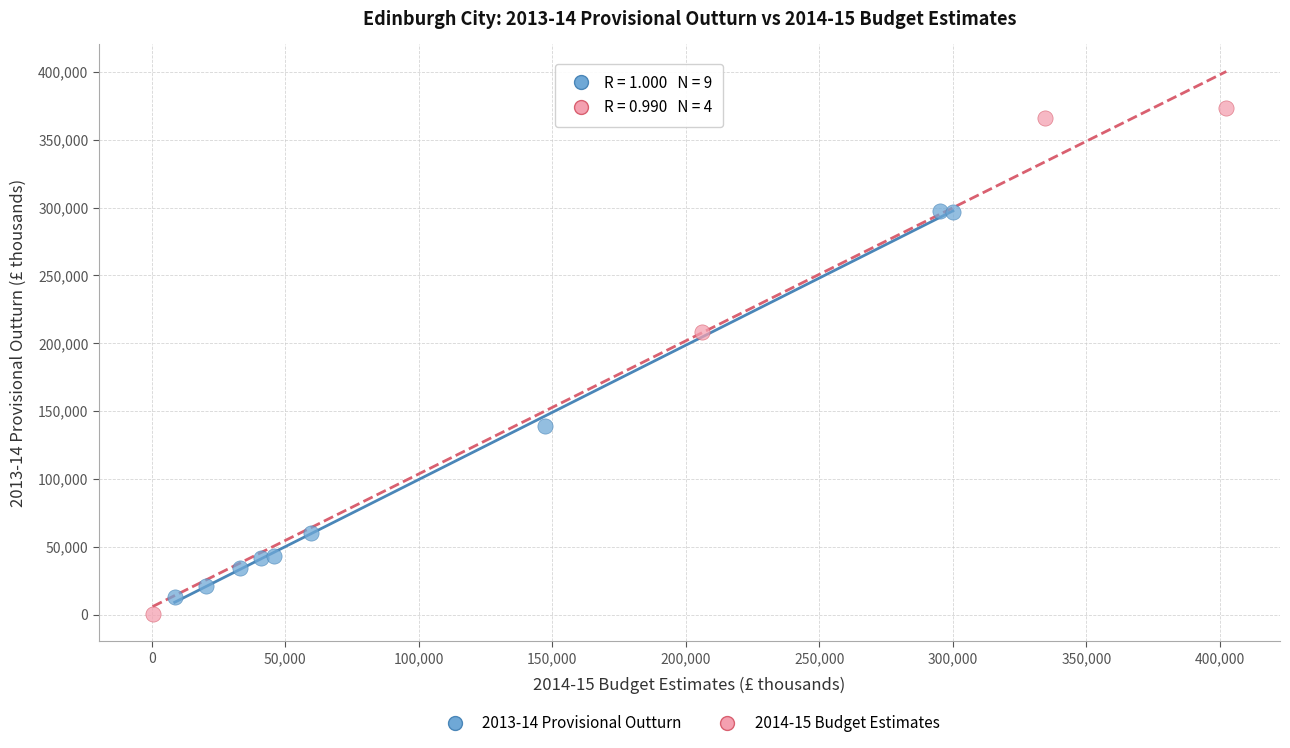

Which series reaches the maximum Y coordinate?

2014-15 Budget Estimates